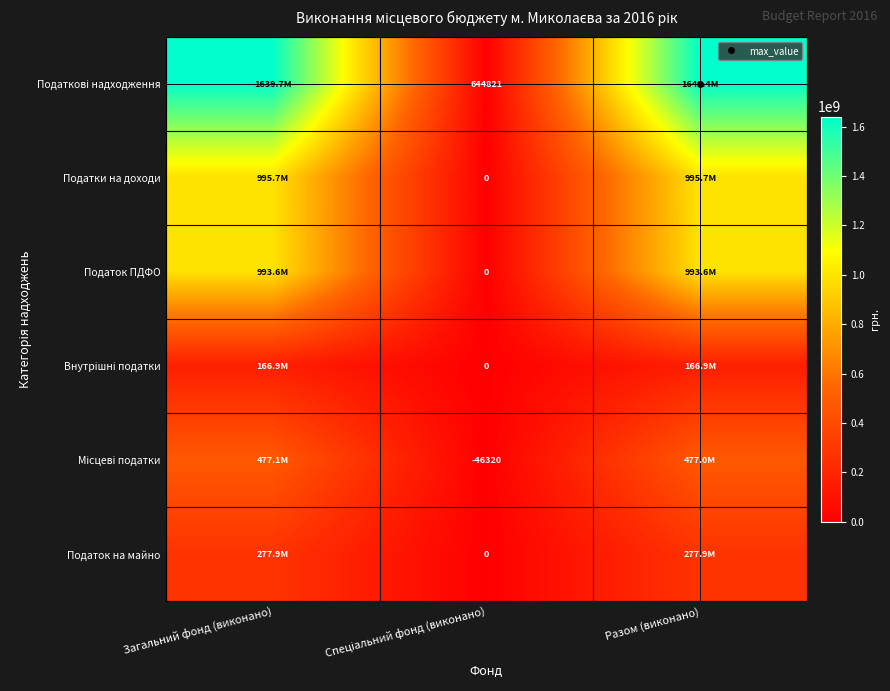

The Місцеві податки series shows 624508031.3 at Разом (виконано). True or false?

False